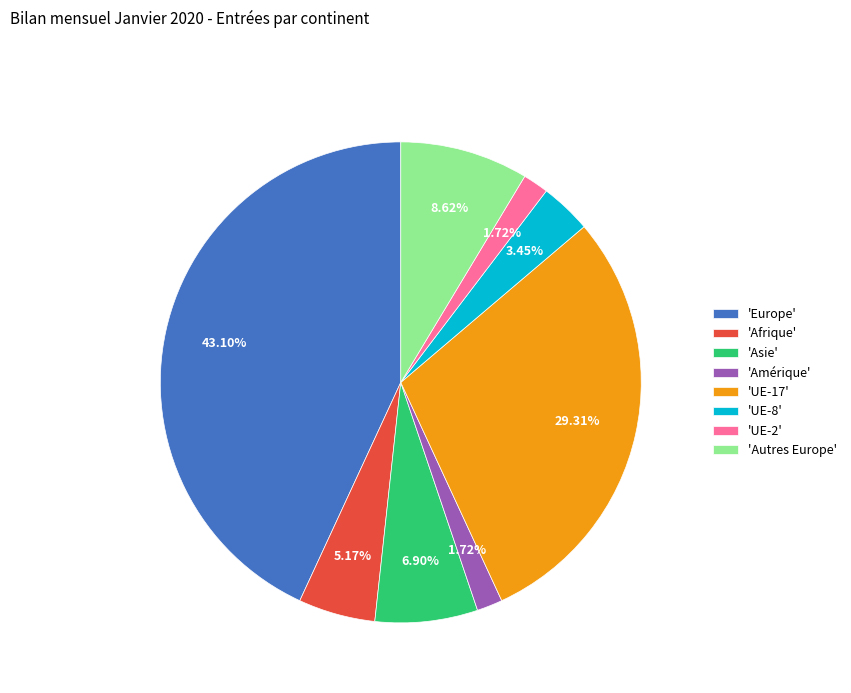

Which slice is the largest?

'Europe'